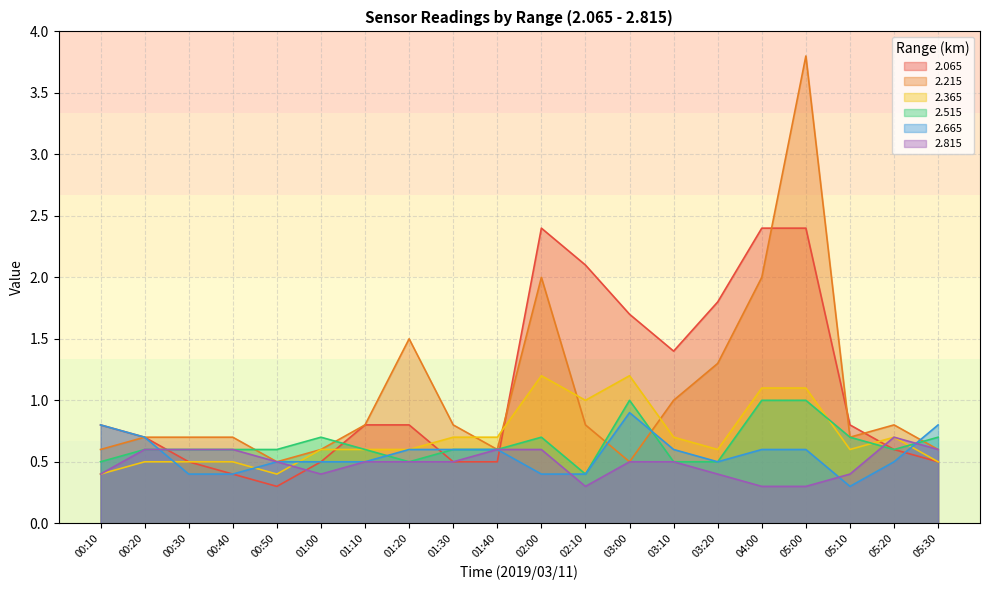

True or false: 2.515 has more than 1 interior local peaks.

True